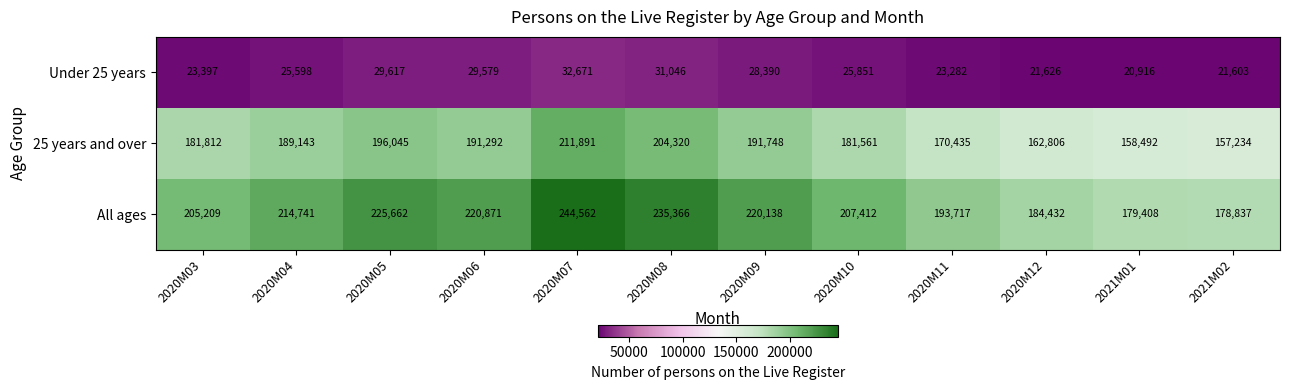

Which series changed the most between 2020M08 and 2021M02?

All ages